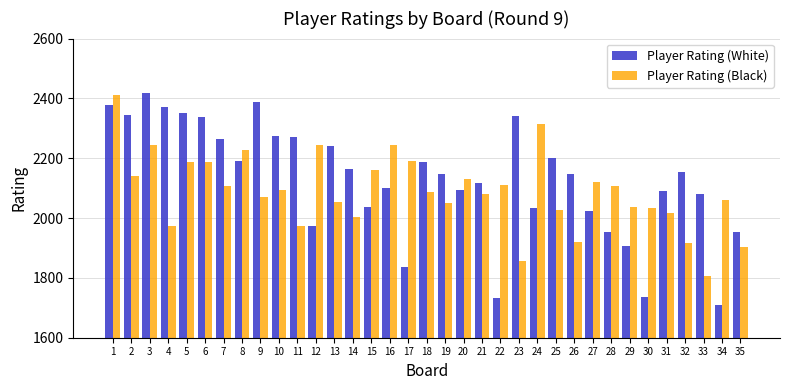

What is the spread (max minus min) of values at 22?

378